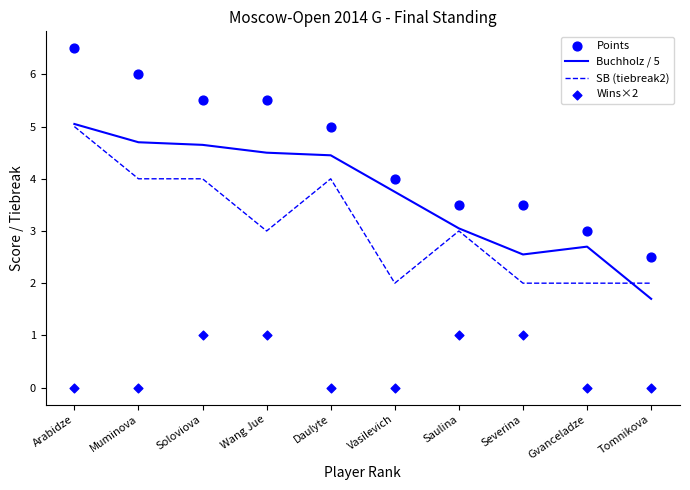

At how many categories does at least one series exceed 1?

10